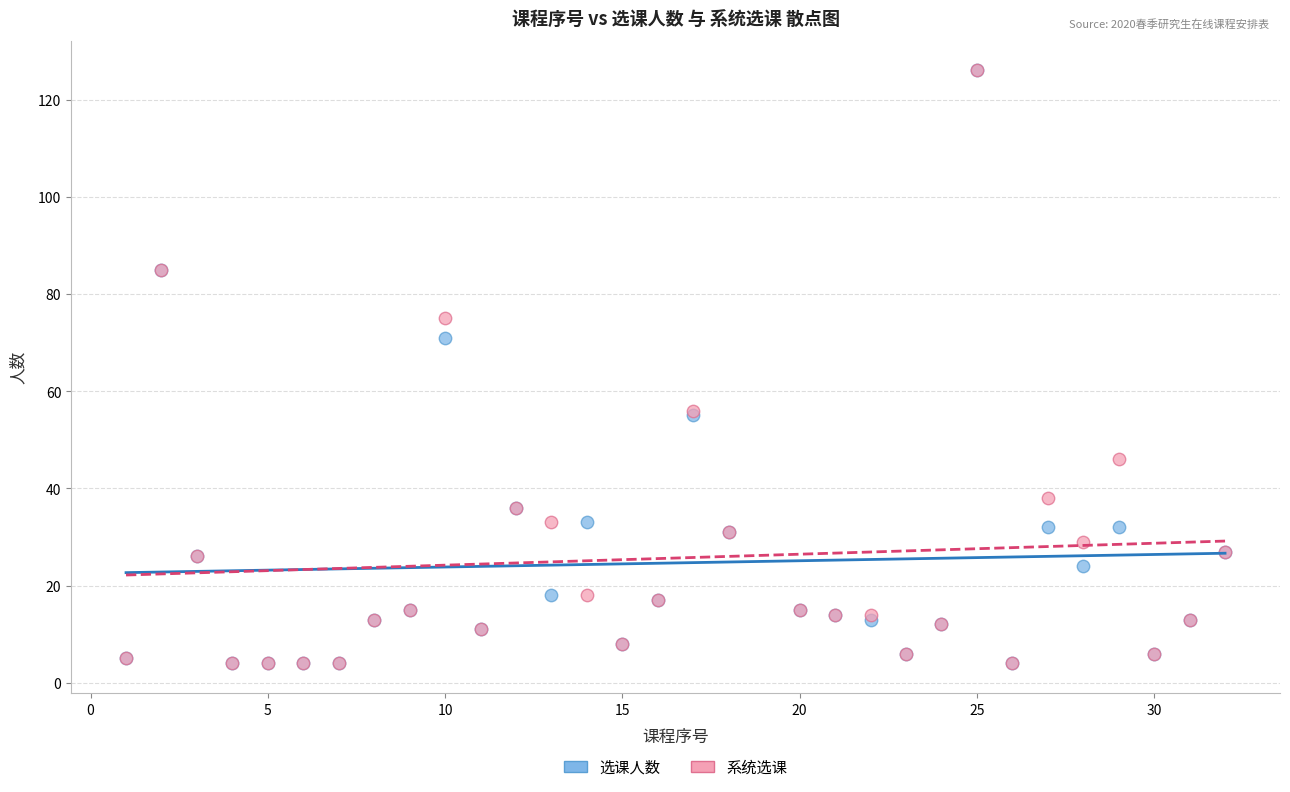

In the 系统选课 series, what Y value is closest to 65?

56